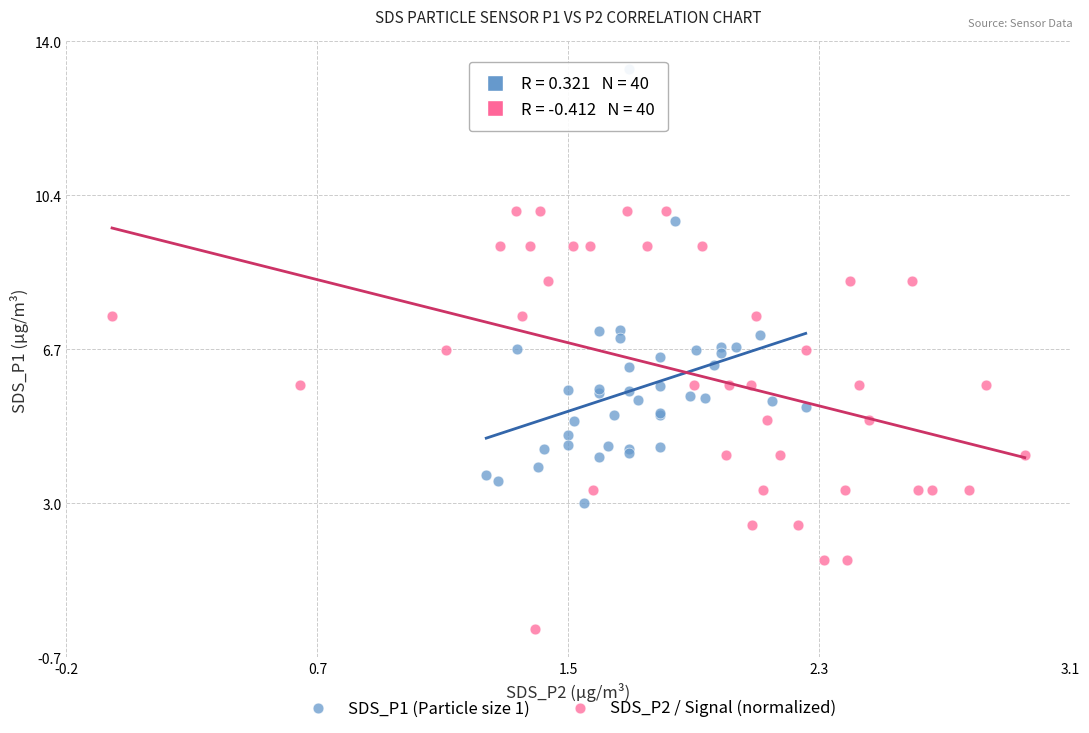

What are all the series names shown in the legend?

SDS_P1 (Particle size 1), SDS_P2 / Signal (normalized)